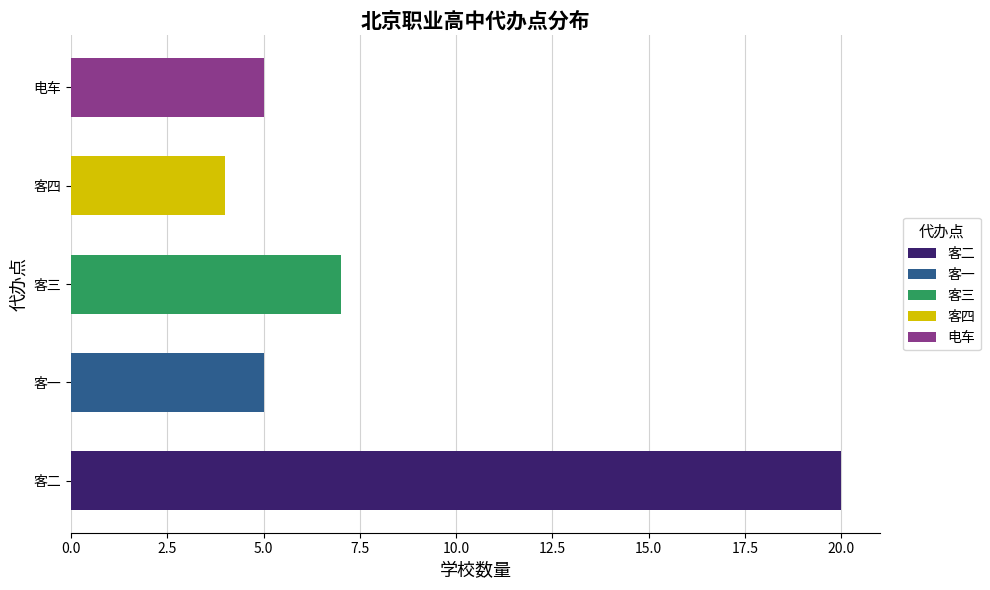

At which label is the value closest to 12?

客三